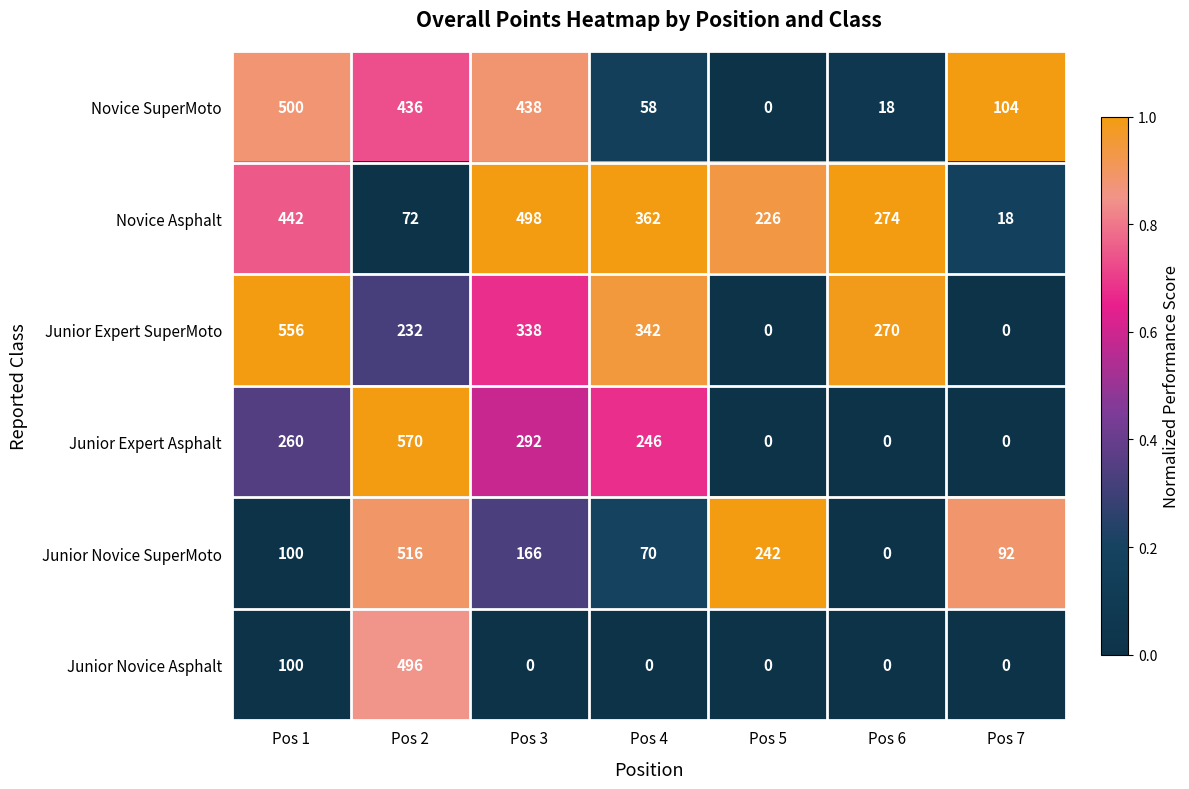

What value does the Junior Expert SuperMoto series have at Pos 3?

338